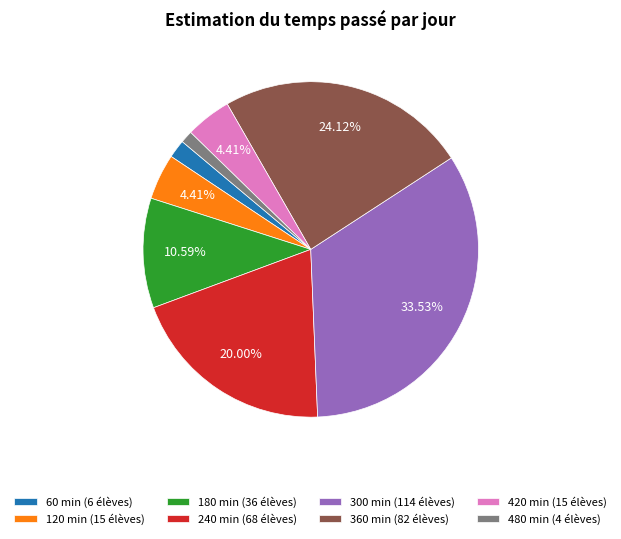

What is the ratio of the value at 360 min (82 élèves) to the value at 420 min (15 élèves)?

5.5